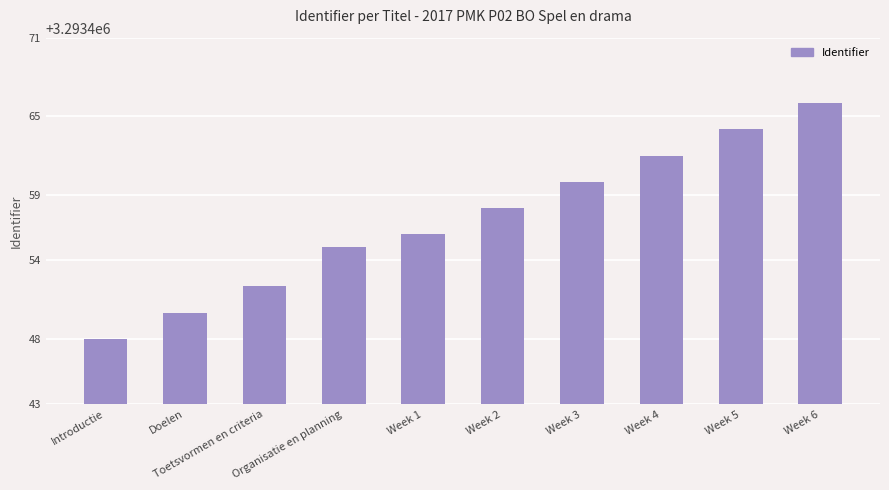

Rank the categories by value from lowest to highest.

Introductie, Doelen, Toetsvormen en criteria, Organisatie en planning, Week 1, Week 2, Week 3, Week 4, Week 5, Week 6